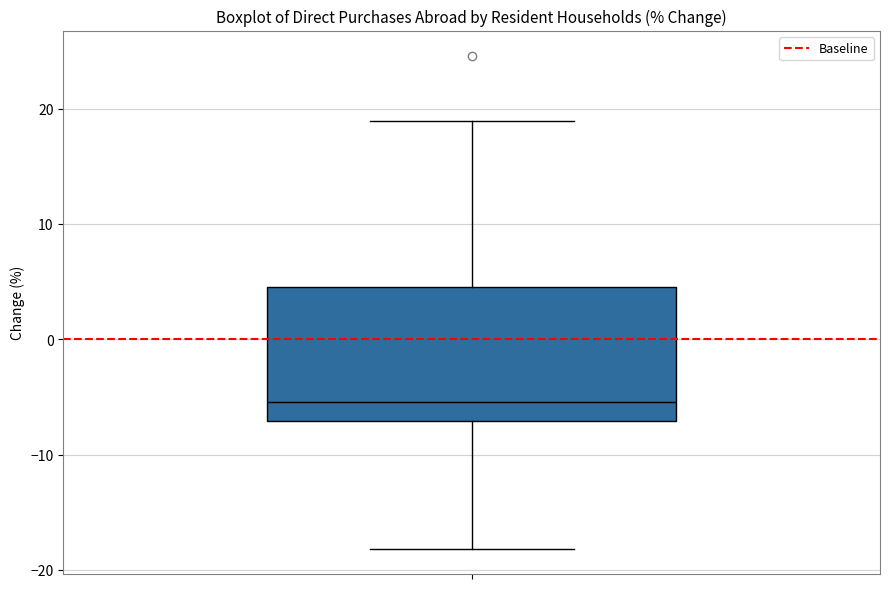

Read this box plot against the y-axis: the position of the median line, the range covered by the box, and the ends of both whiskers. The values are not printed on the chart, so give them approximately, as read against the axis.

median -5, box -7 to 5, whiskers -18 to 19